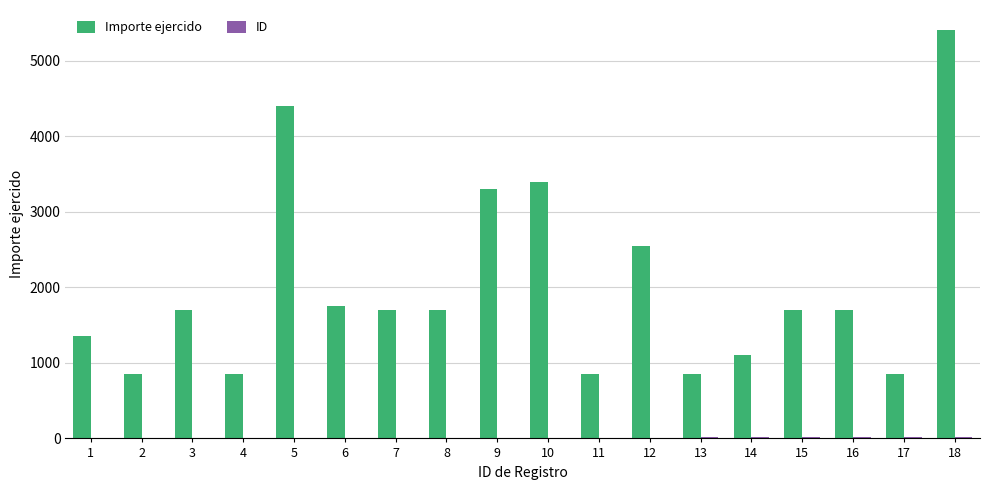

The Importe ejercido series shows 1700 at 3. True or false?

True